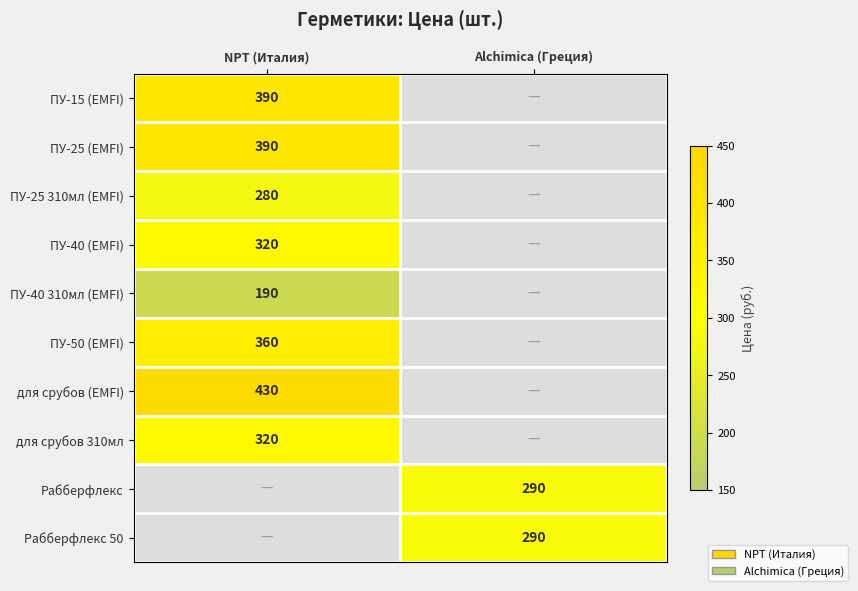

Between Alchimica (Греция) and NPT (Италия), which is larger?

NPT (Италия)